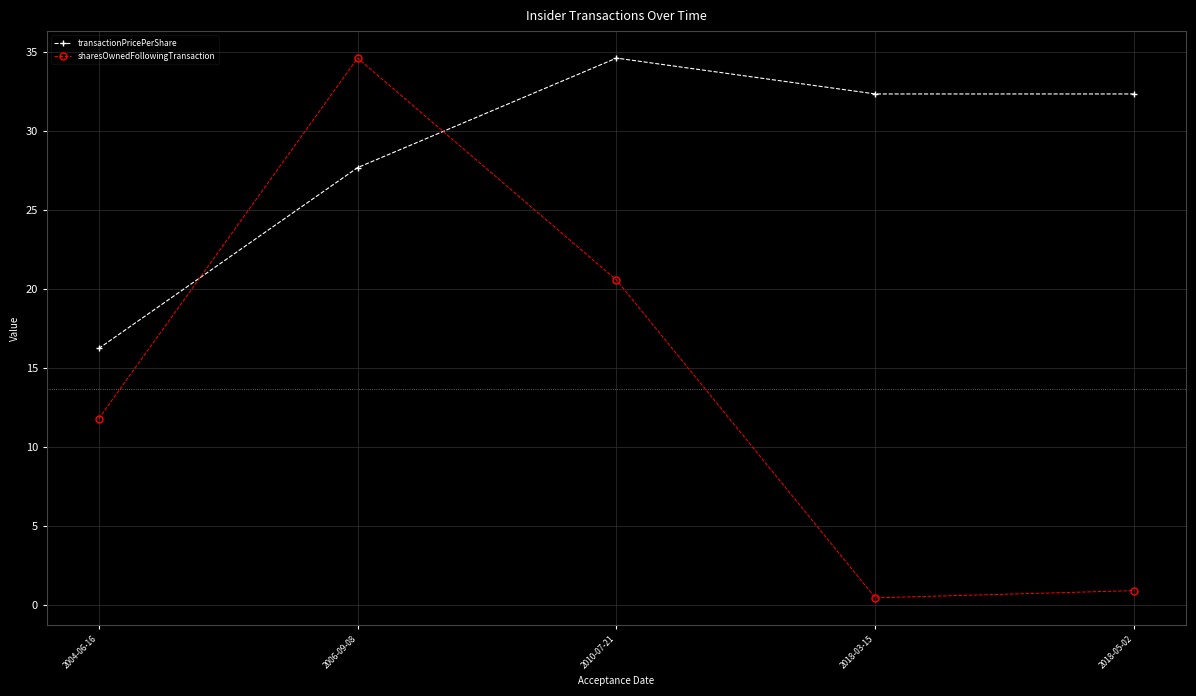

How many lines are shown in the chart?

2